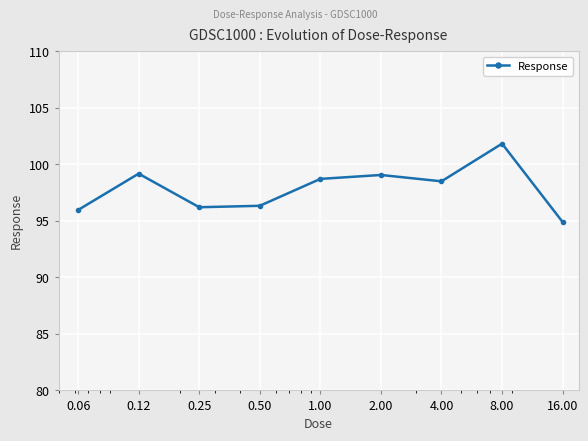

What is the greatest value displayed?

101.8